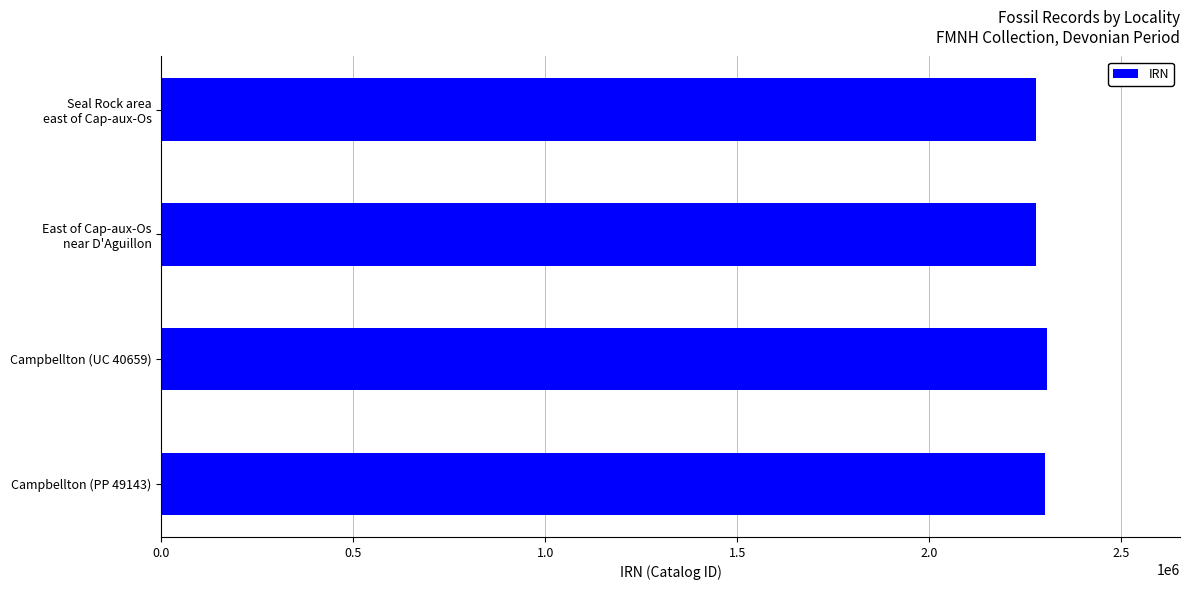

What is the sum of all values?

9163629